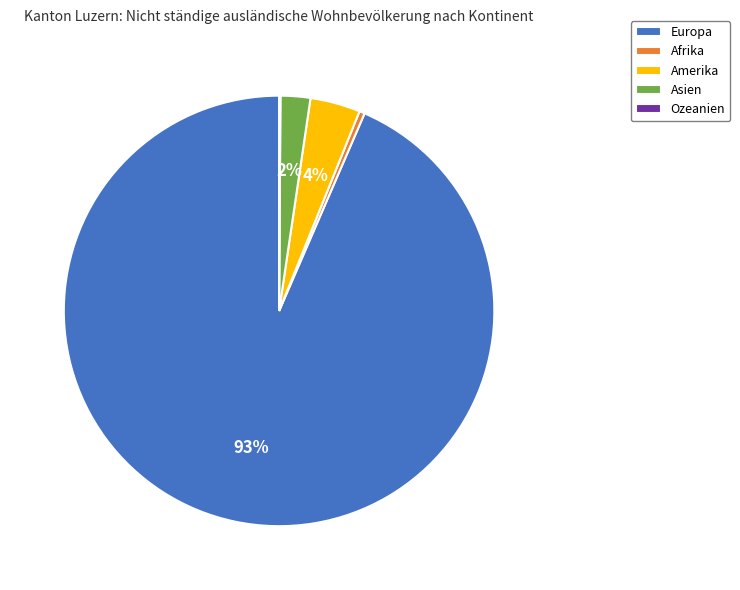

Which slice is the largest?

Europa